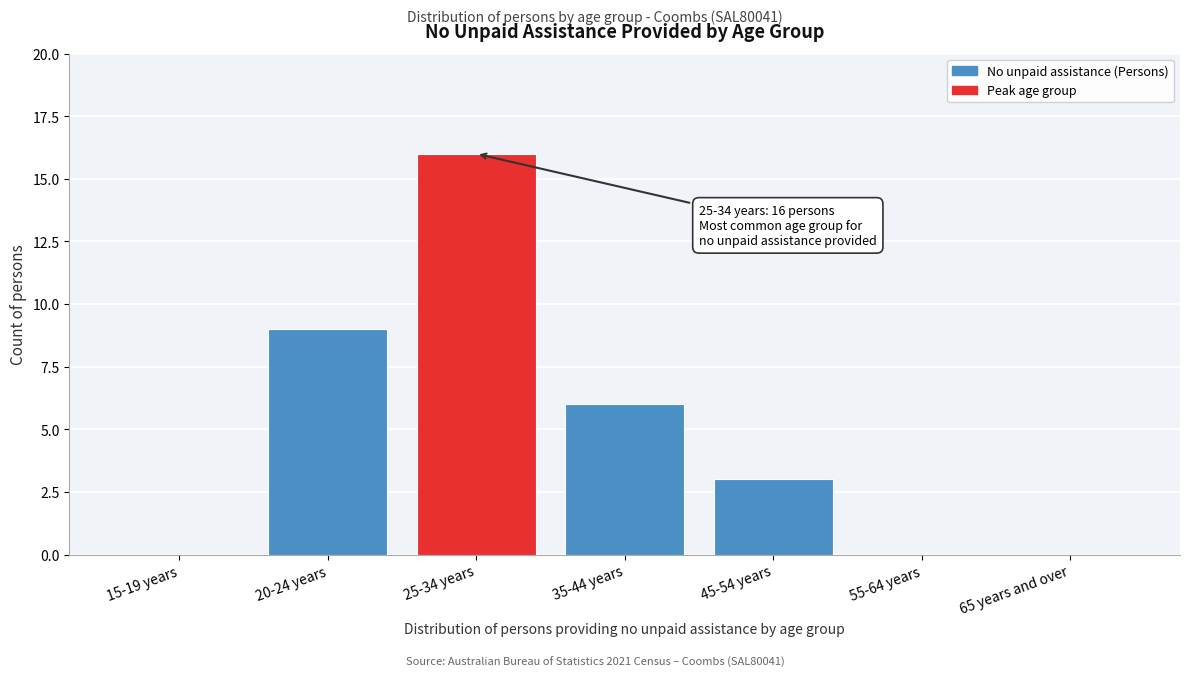

Reading right to left, what are all the values shown in this chart?

65 years and over=0	55-64 years=0	45-54 years=3	35-44 years=6	25-34 years=16	20-24 years=9	15-19 years=0